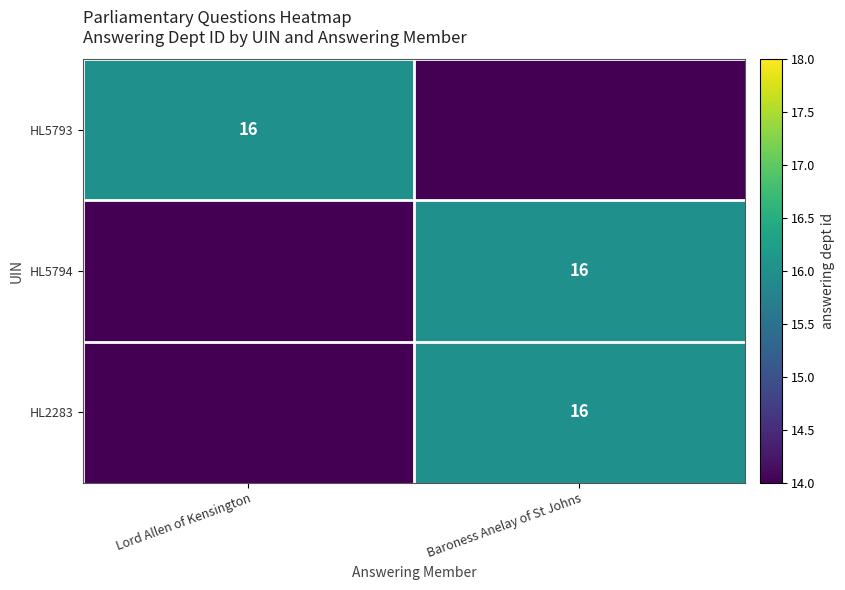

What is the greatest value displayed?

16